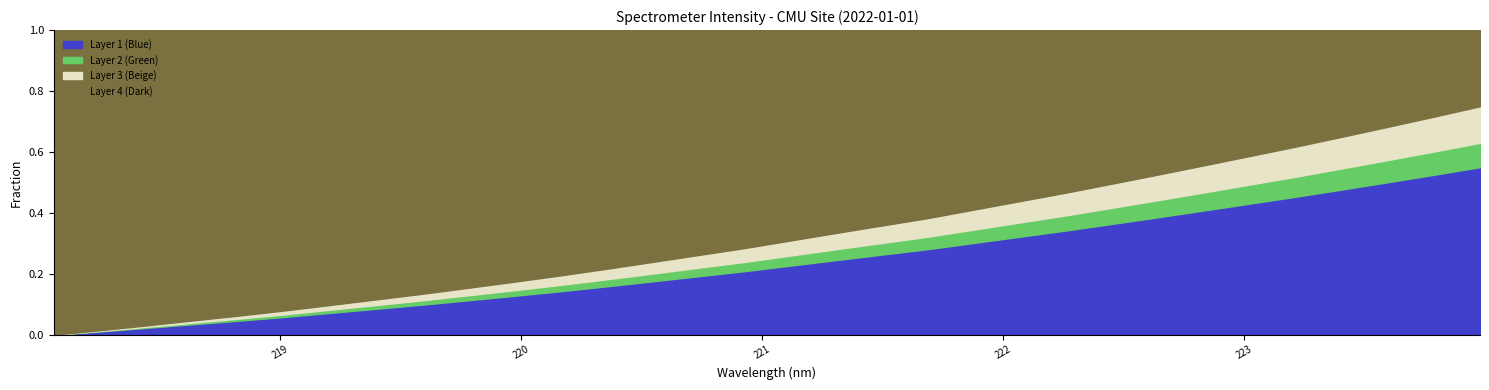

How many data points are less than 3516?

16